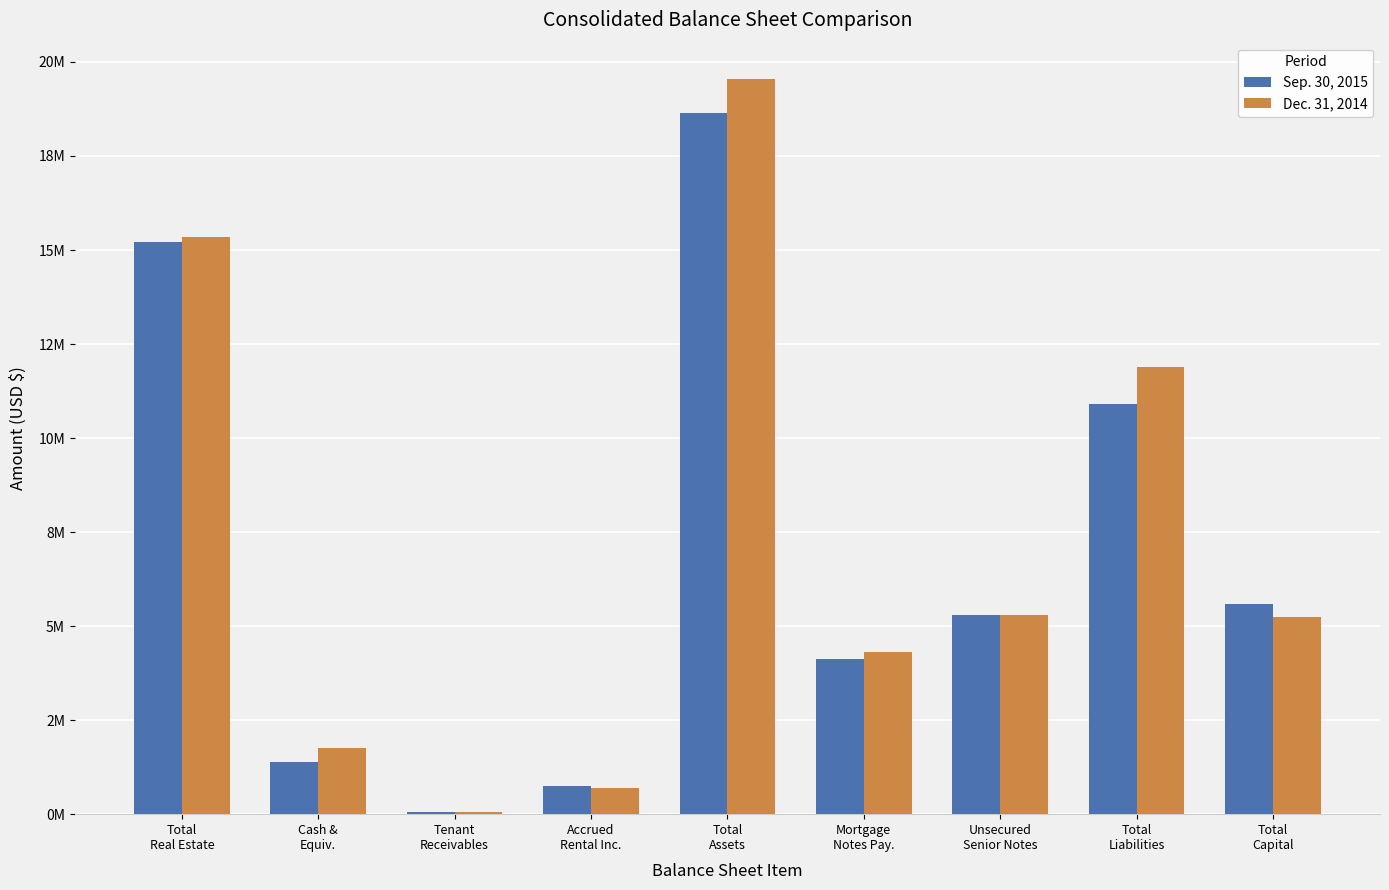

What is the label of the 8th bar from the left?

Total
Liabilities